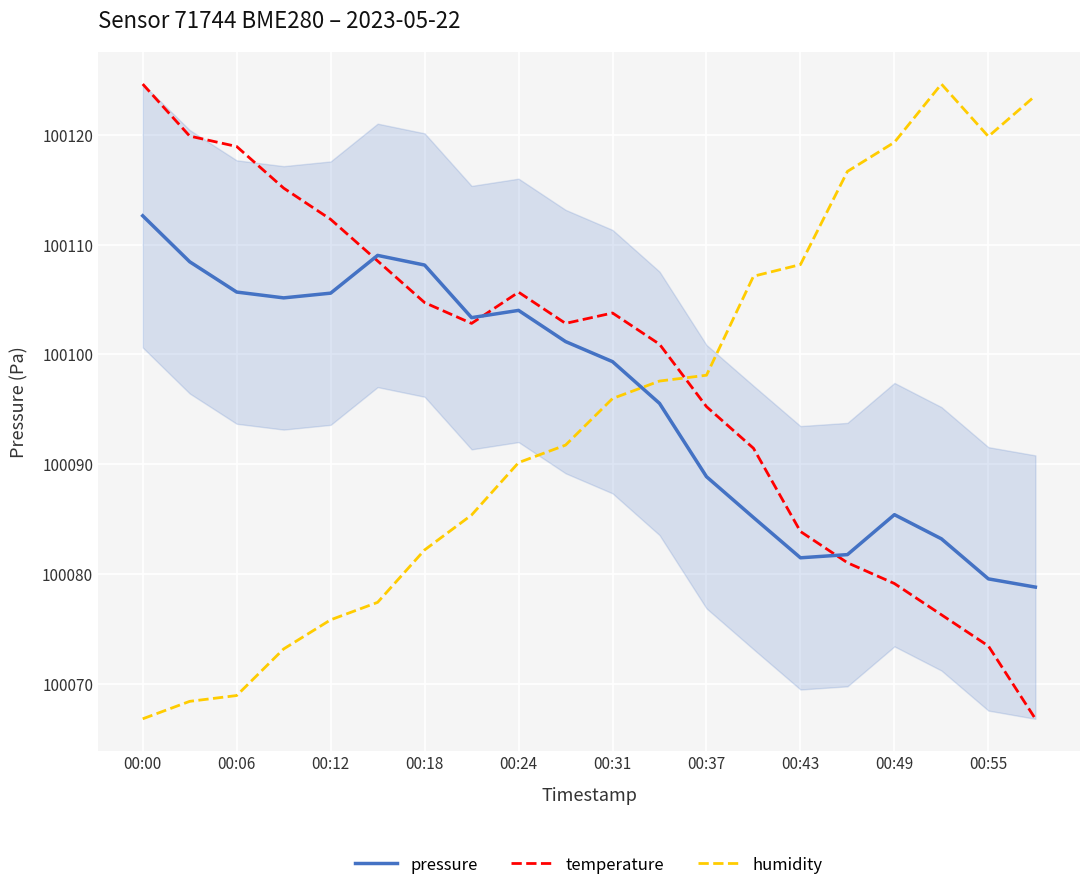

What is the lowest value of the temperature series?

100066.8